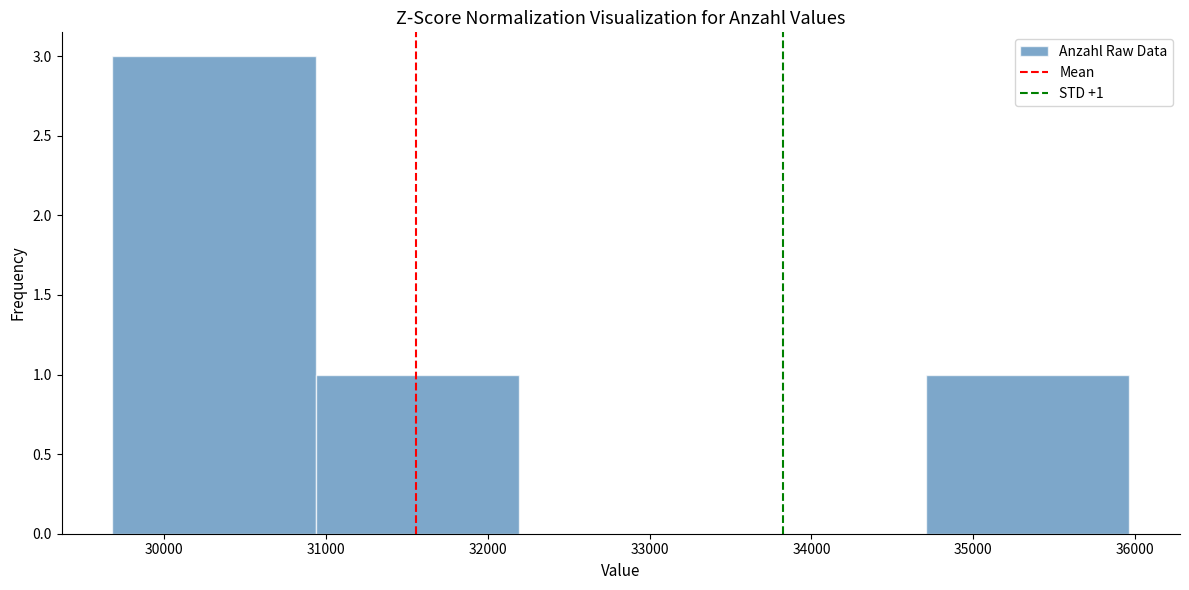

Over which range of the x-axis is the bar tallest?

29700 to 30900